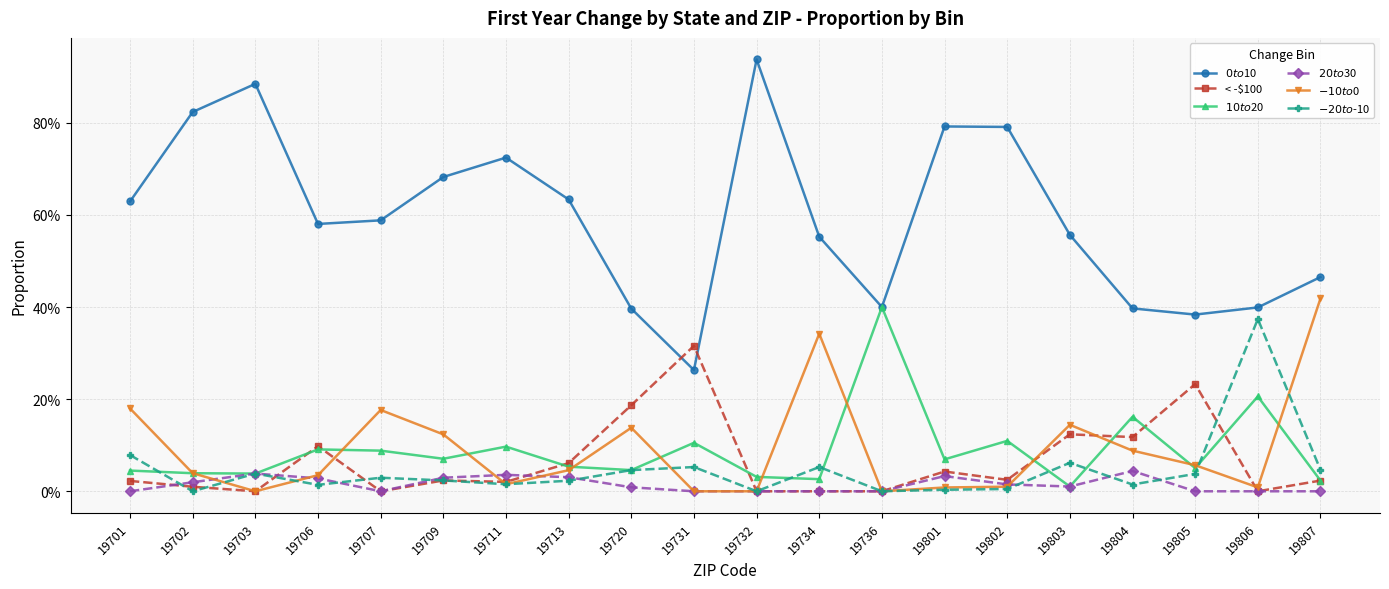

Where is the first local minimum for $0 to $10?

19706